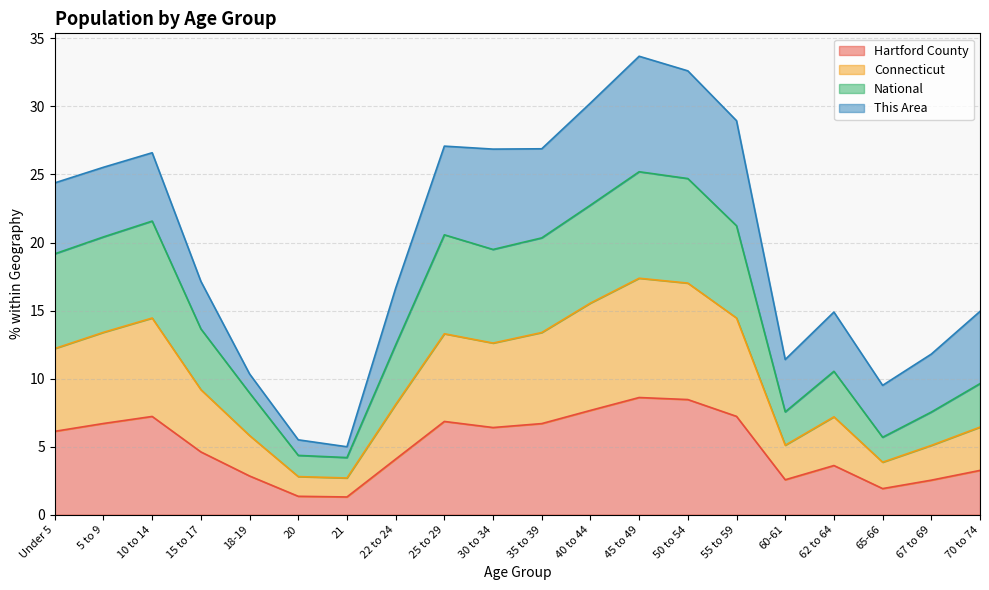

True or false: National and Hartford County cross at least once.

False